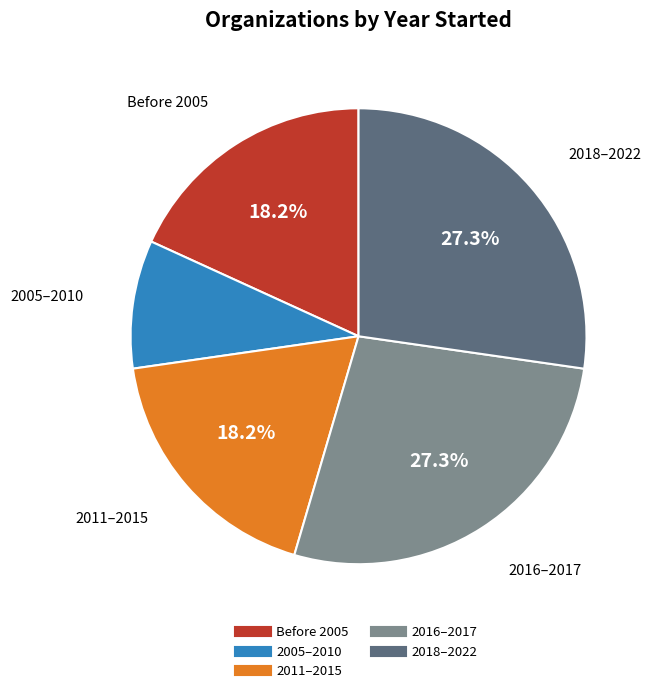

Does any single category account for the majority?

No